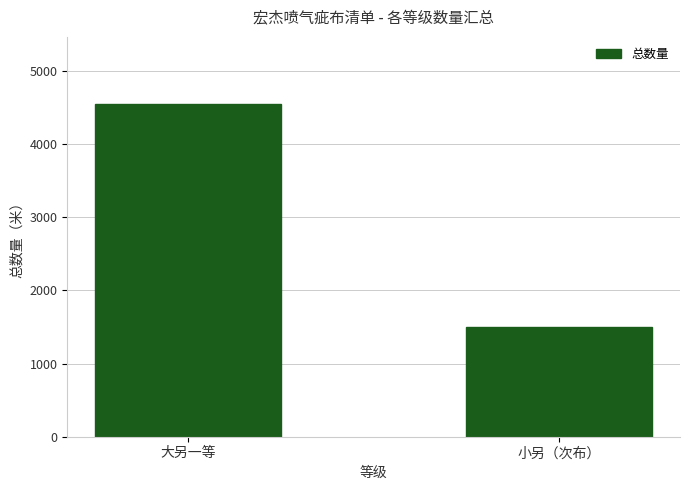

Reading left to right, list all the values displayed in this chart.

4553	1504